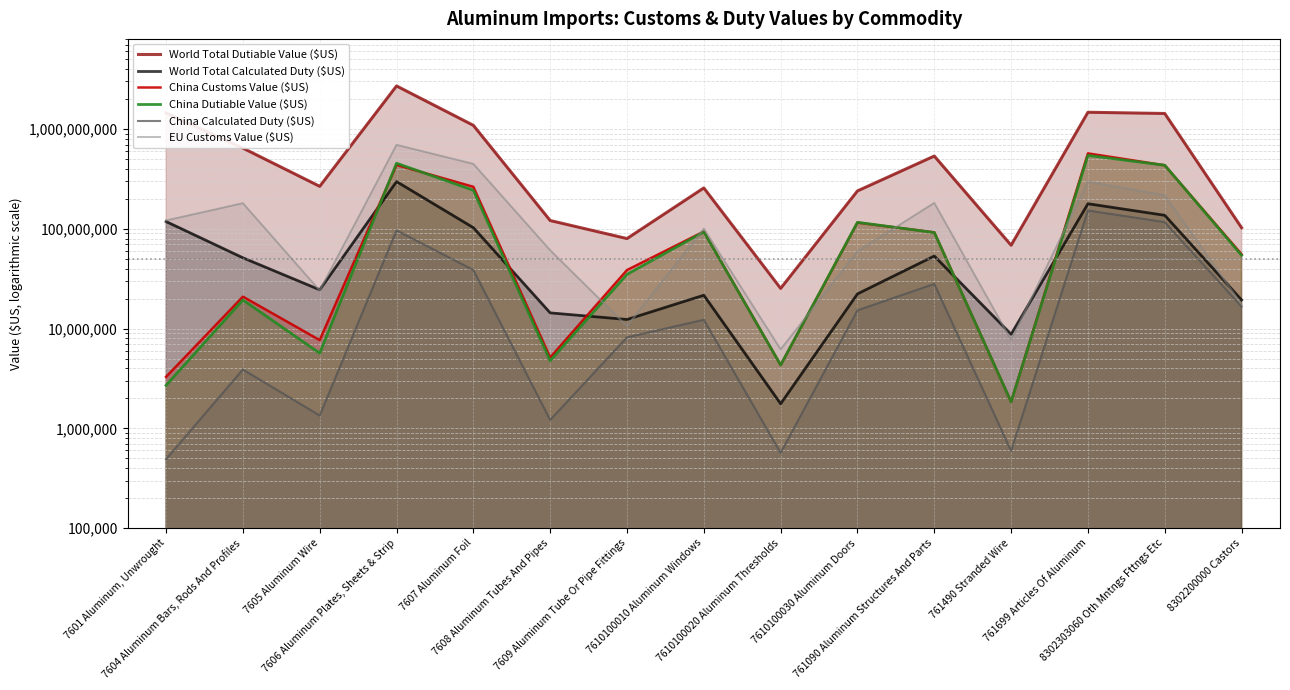

How many lines are shown in the chart?

6